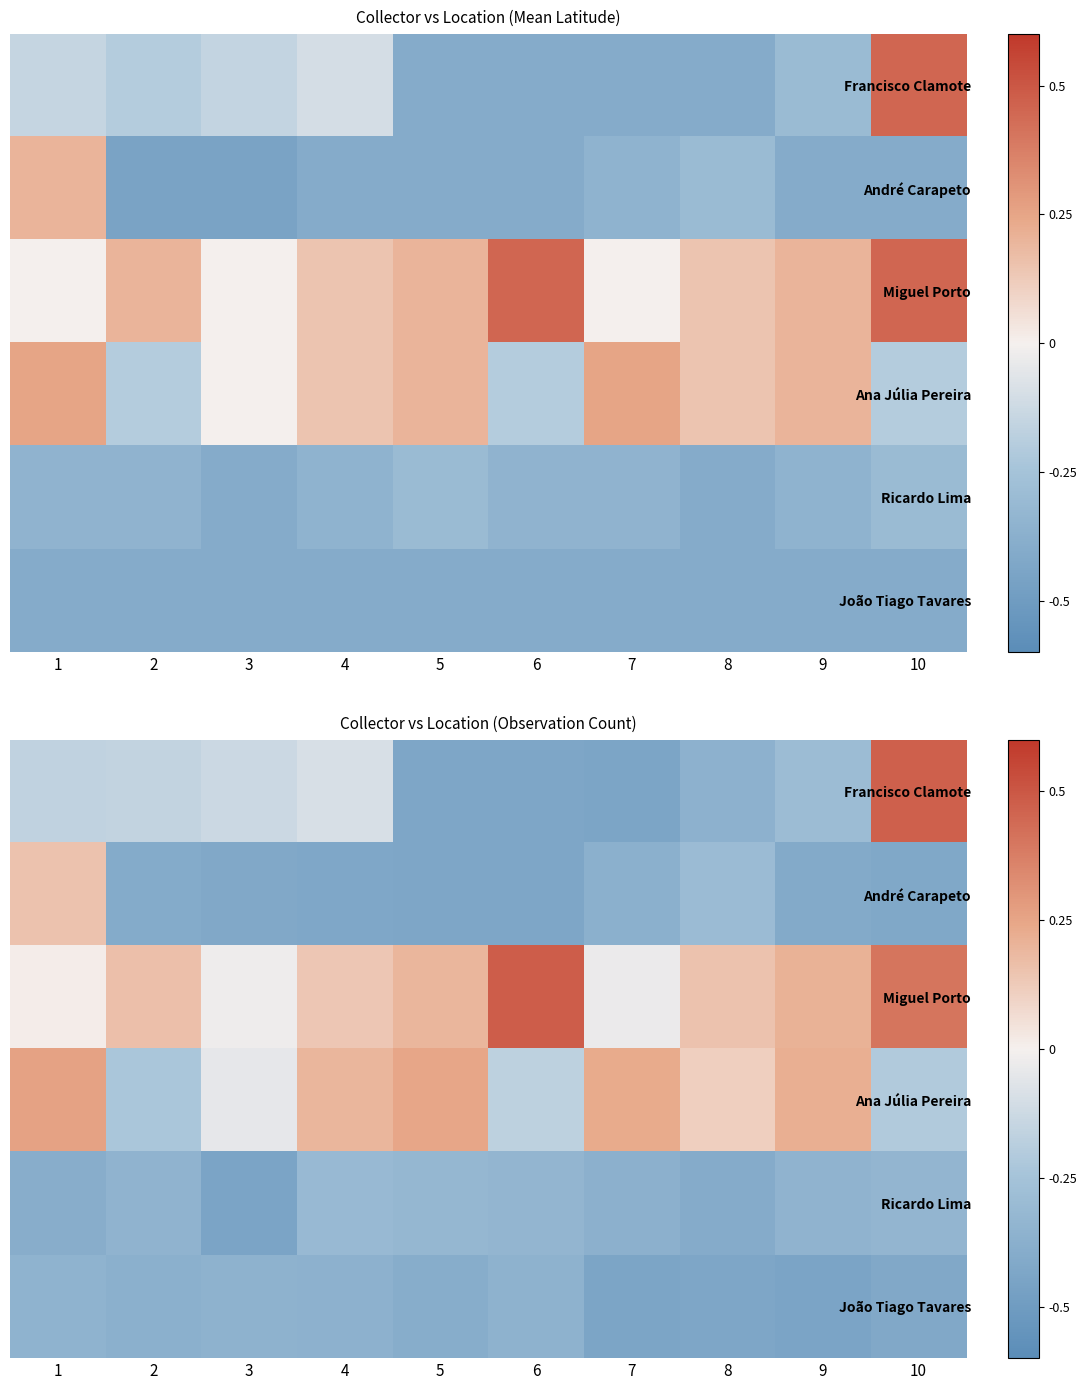

How many values in André Carapeto are below zero?

9